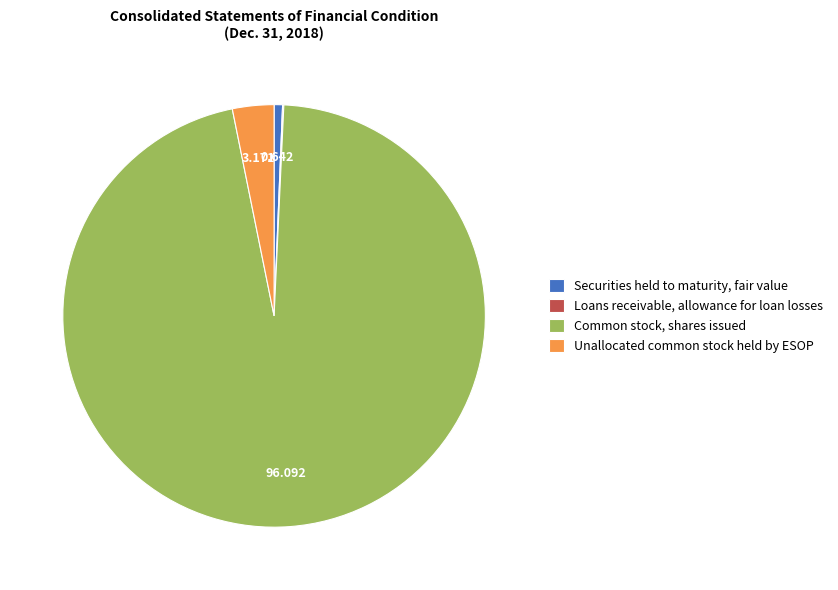

The Common stock, shares issued slice represents 96% of the pie. True or false?

True